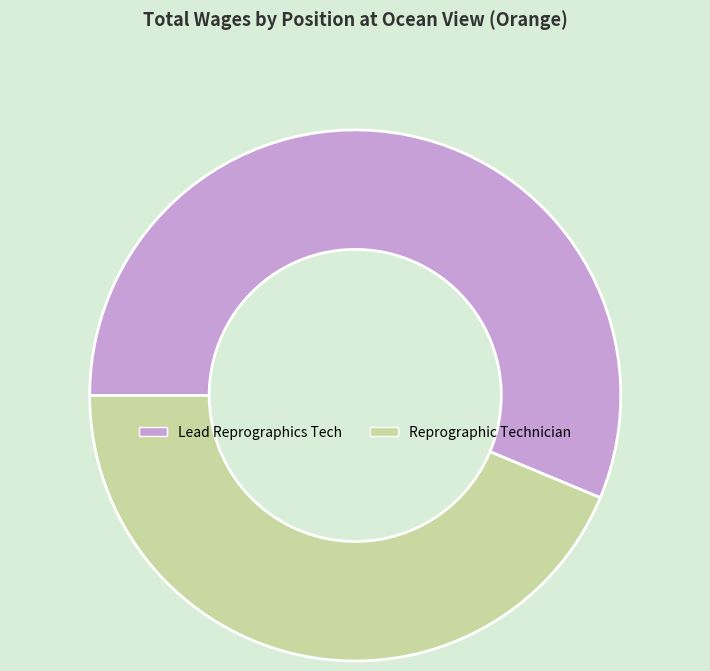

Between Lead Reprographics Tech and Reprographic Technician, which is larger?

Lead Reprographics Tech